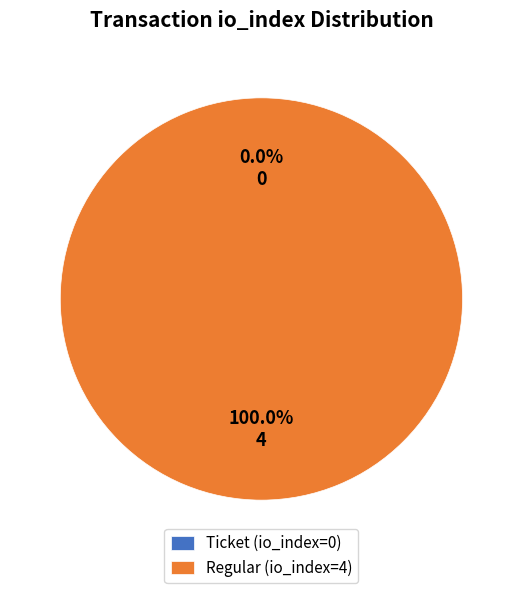

What percentage is NOT represented by Ticket (io_index=0)?

100.0%